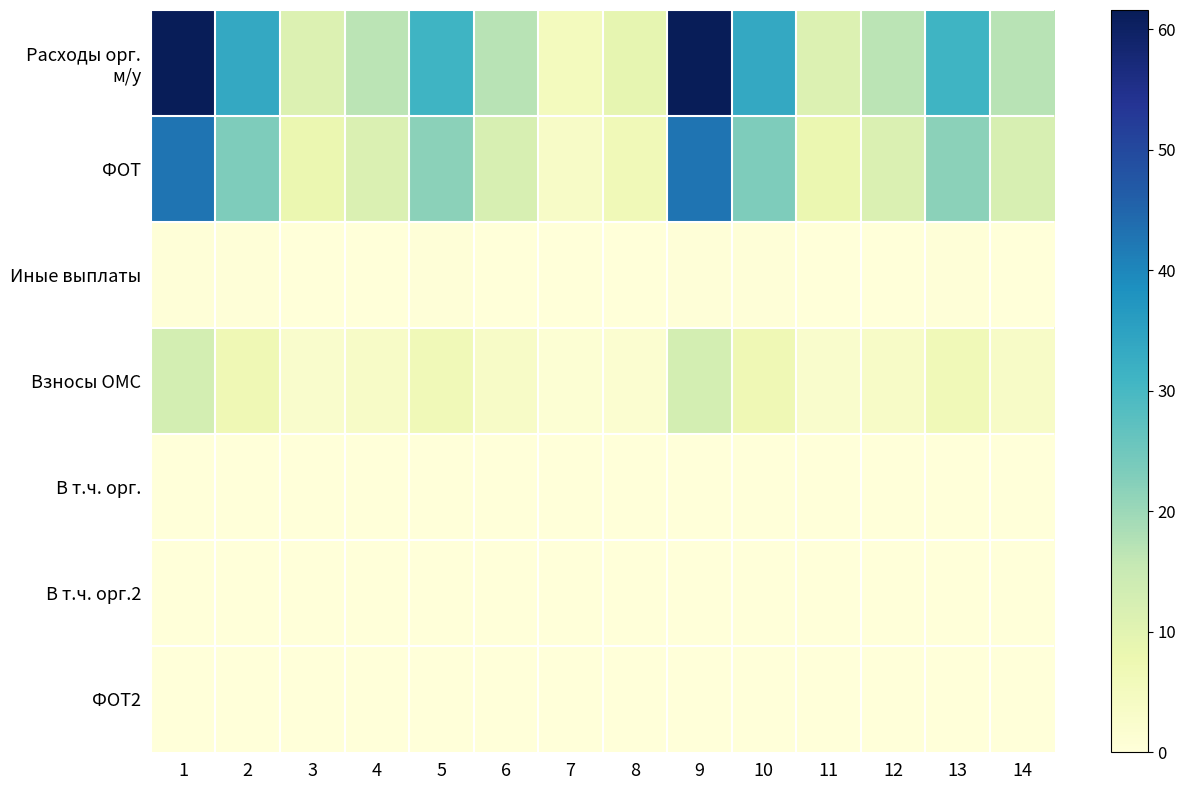

Between 5 and 11, which series saw the biggest shift?

Расходы орг. м/у